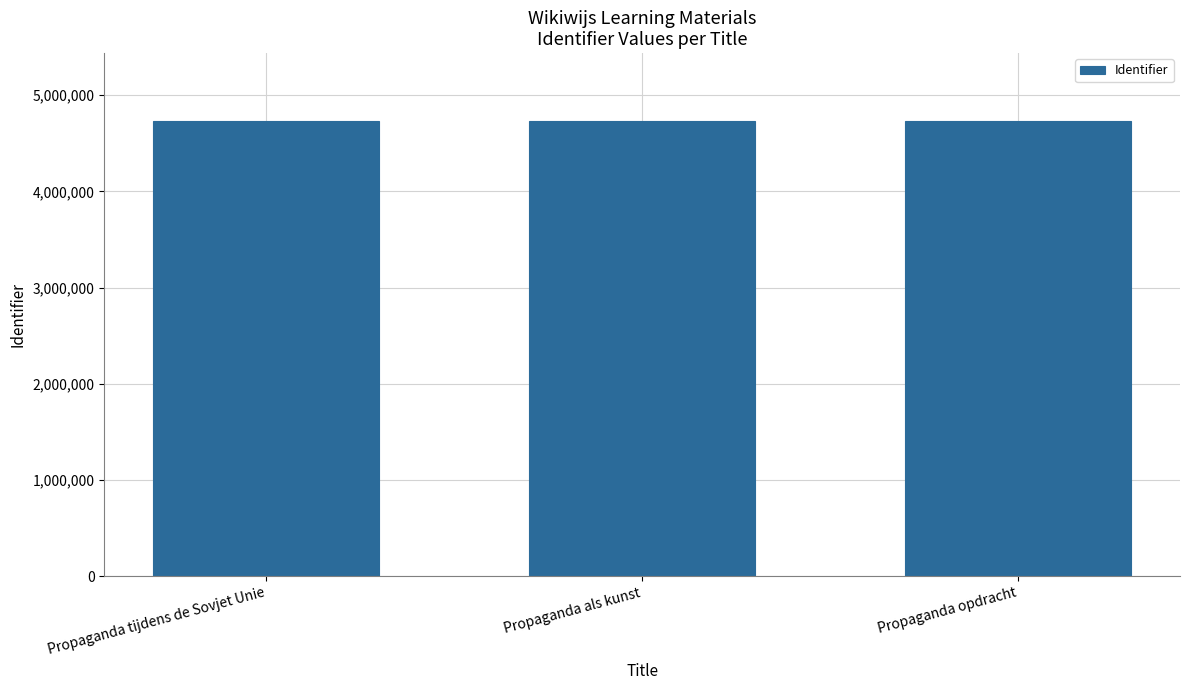

The value at Propaganda opdracht is 4726350. True or false?

True